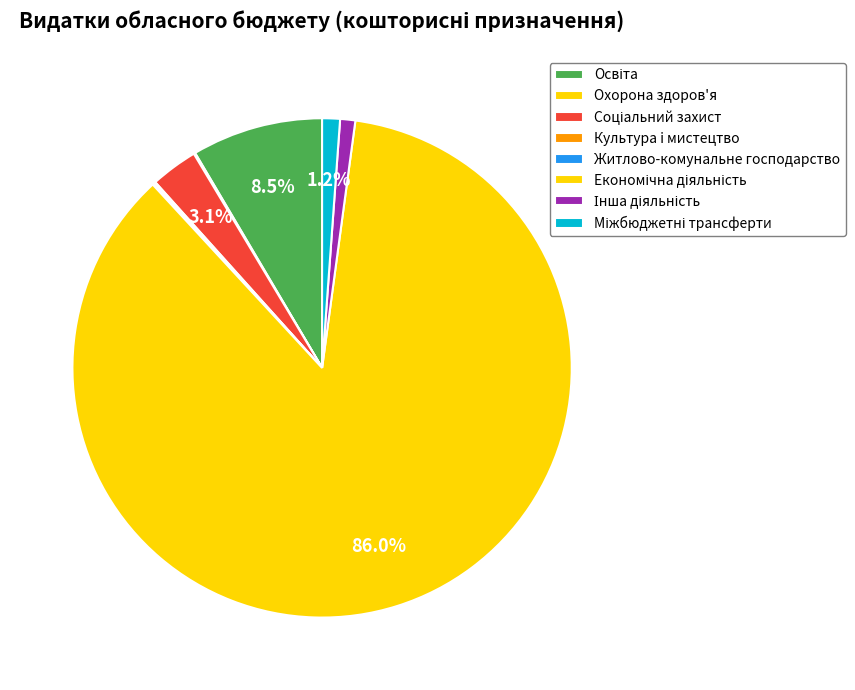

Count the number of slices in the pie.

8